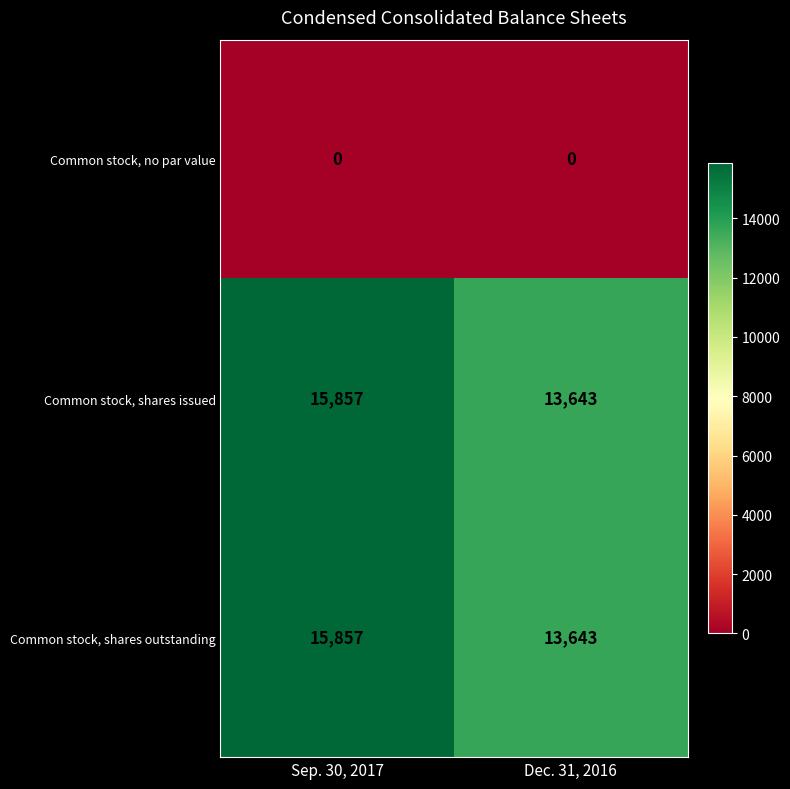

Reading right to left, list all the values displayed in this chart.

Common stock, no par value: 0	0
Common stock, shares issued: 13643	15857
Common stock, shares outstanding: 13643	15857